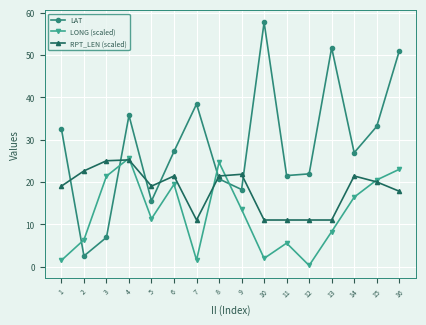

At 13, list the series in order from smallest to largest.

LONG (scaled), RPT_LEN (scaled), LAT